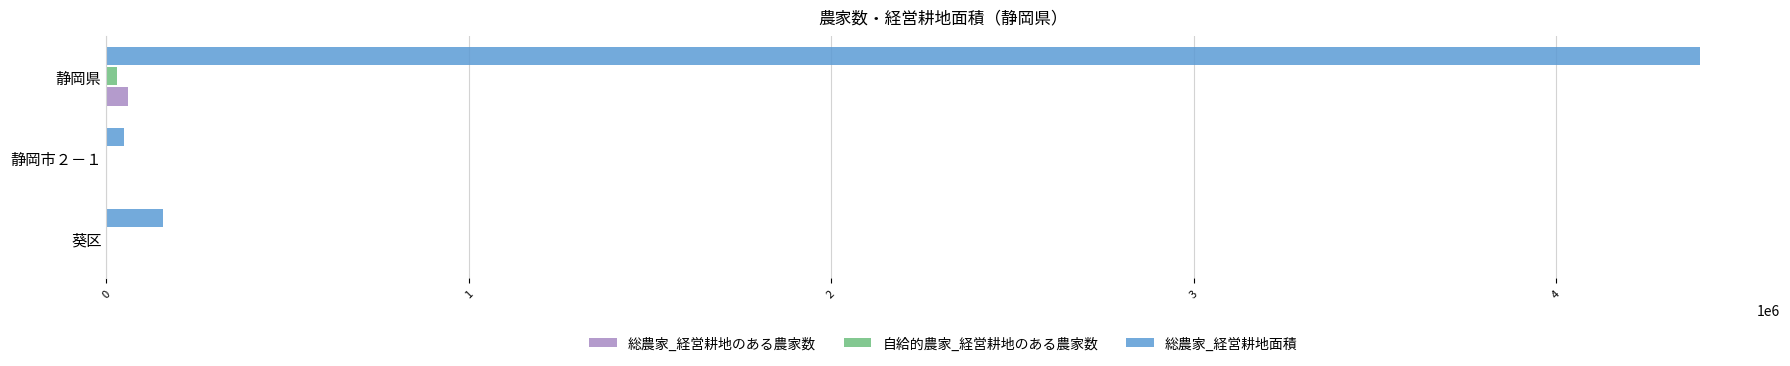

Which series has the largest total across all categories?

総農家_経営耕地面積